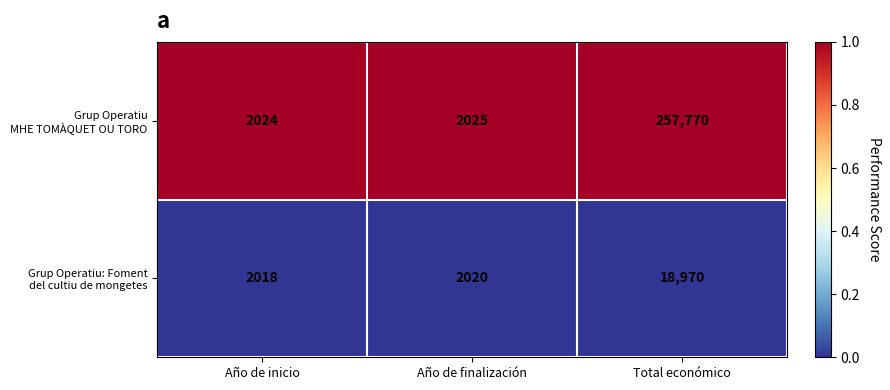

What is the spread (max minus min) of values at Total económico?

238800